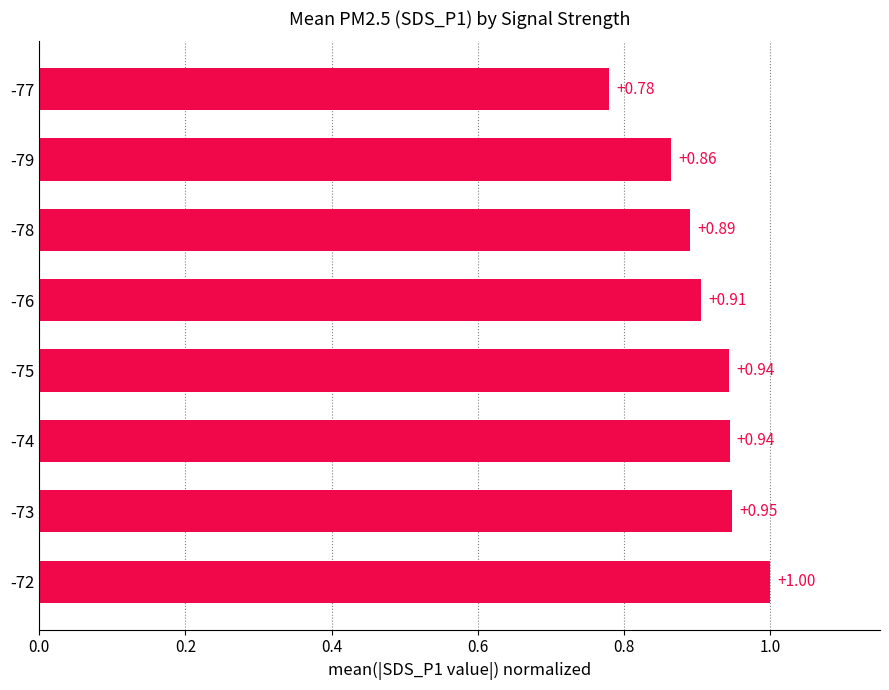

What is the sum of all values?

7.3